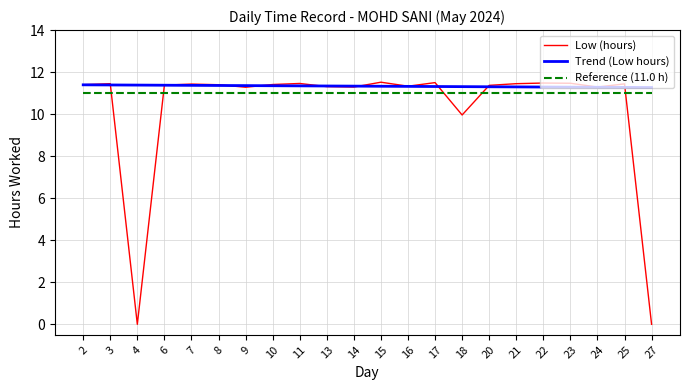

Where does the data first go above 11?

2